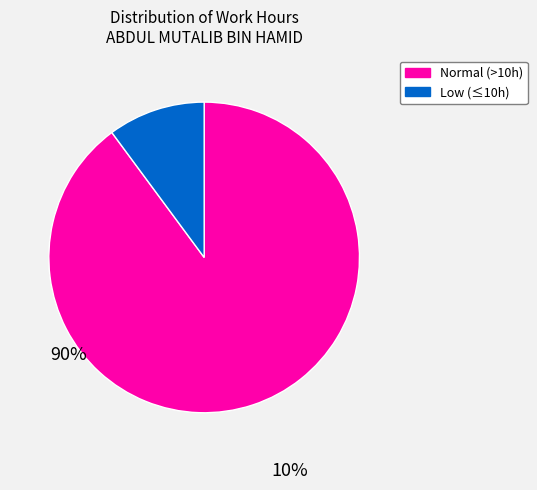

How many segments does this pie chart have?

2